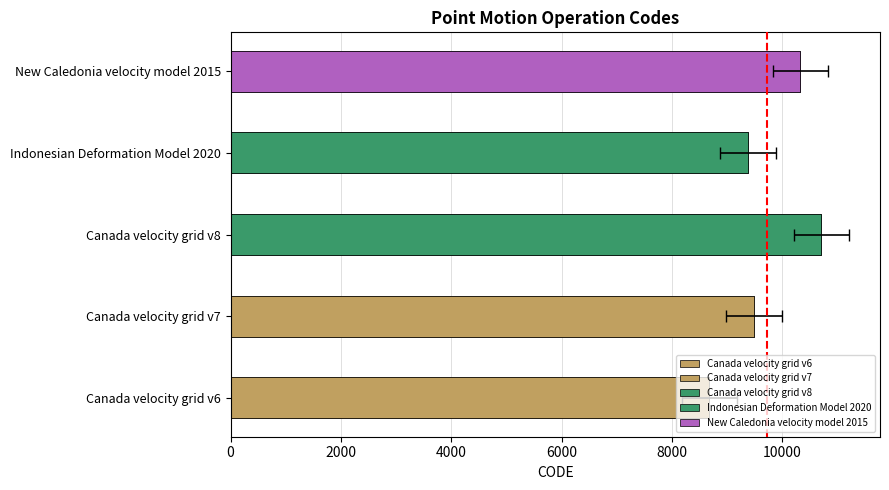

List the labels in order of value, smallest first.

Canada velocity grid v6, Indonesian Deformation Model 2020, Canada velocity grid v7, New Caledonia velocity model 2015, Canada velocity grid v8